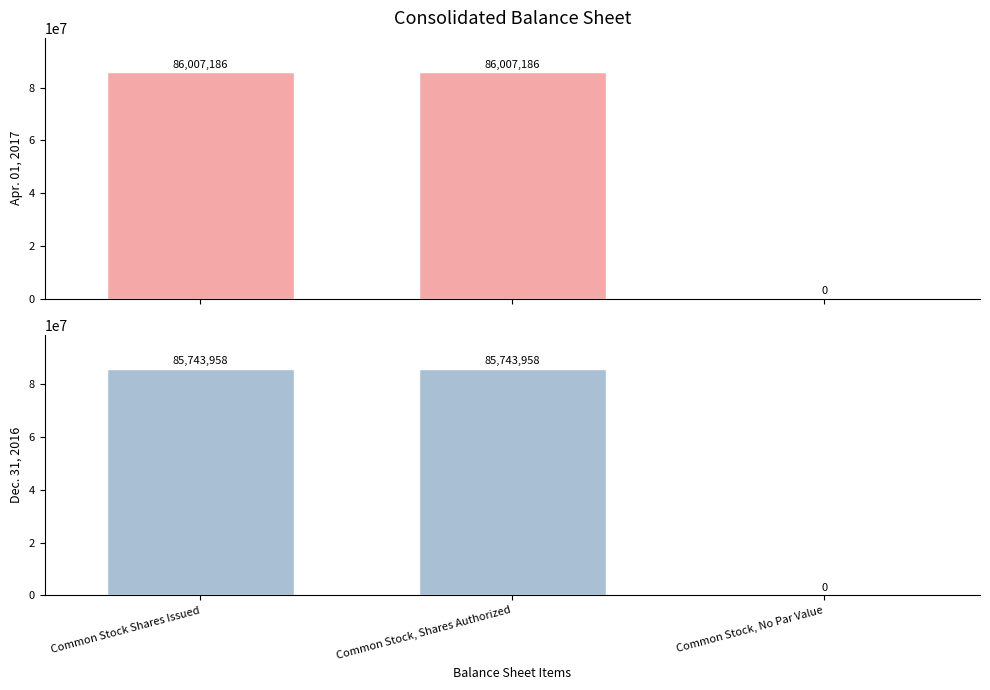

List the series in order of their overall mean, highest first.

Apr. 01, 2017, Dec. 31, 2016